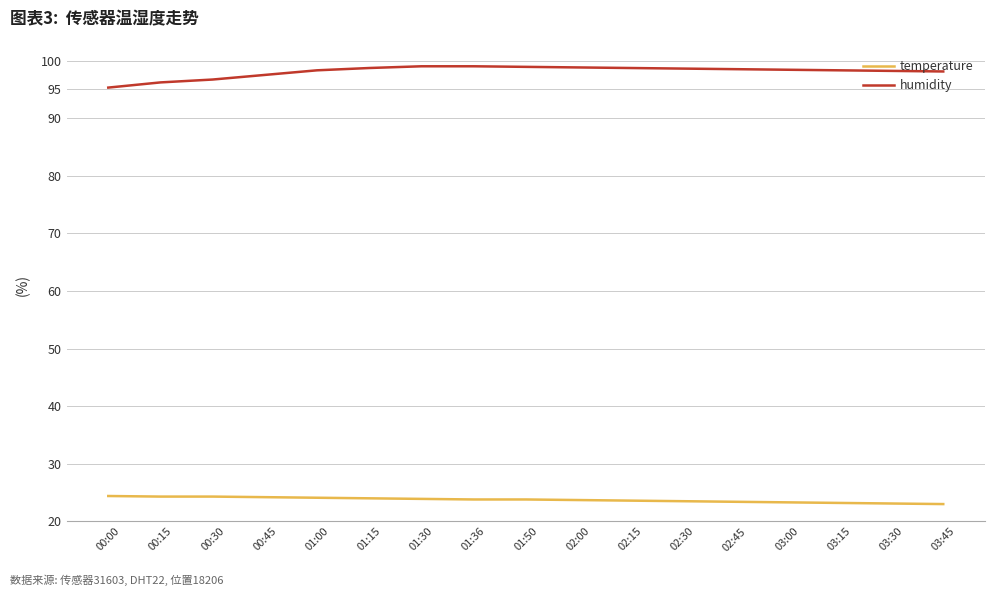

True or false: temperature and humidity intersect in this chart.

False